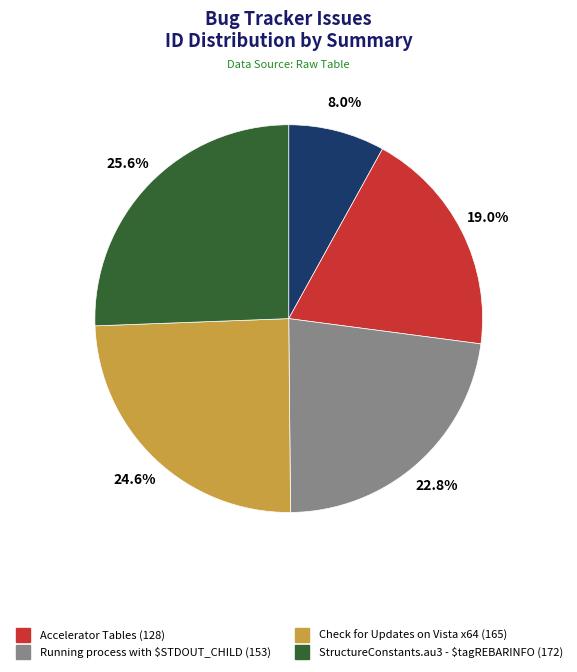

How many slices are in this pie chart?

5